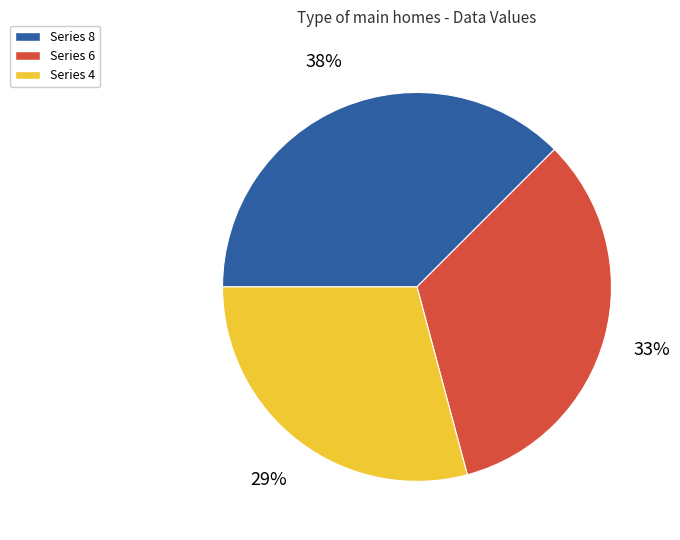

To the nearest percent, what portion does Series 4 represent?

29%